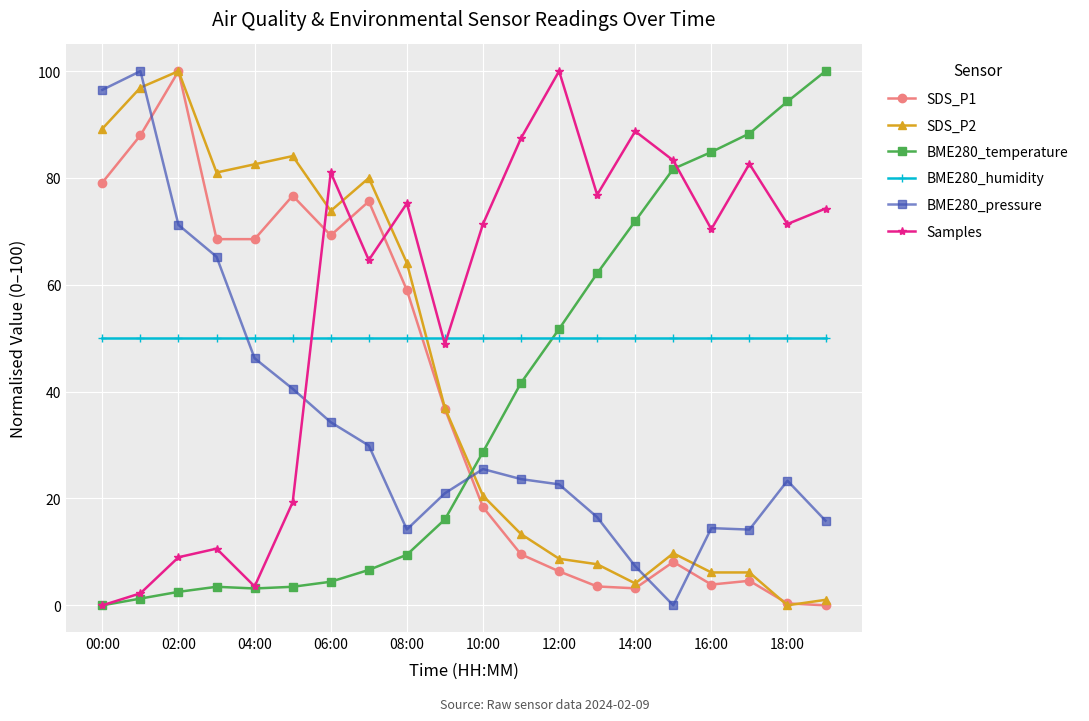

What is the highest value of the SDS_P1 series?

100.0